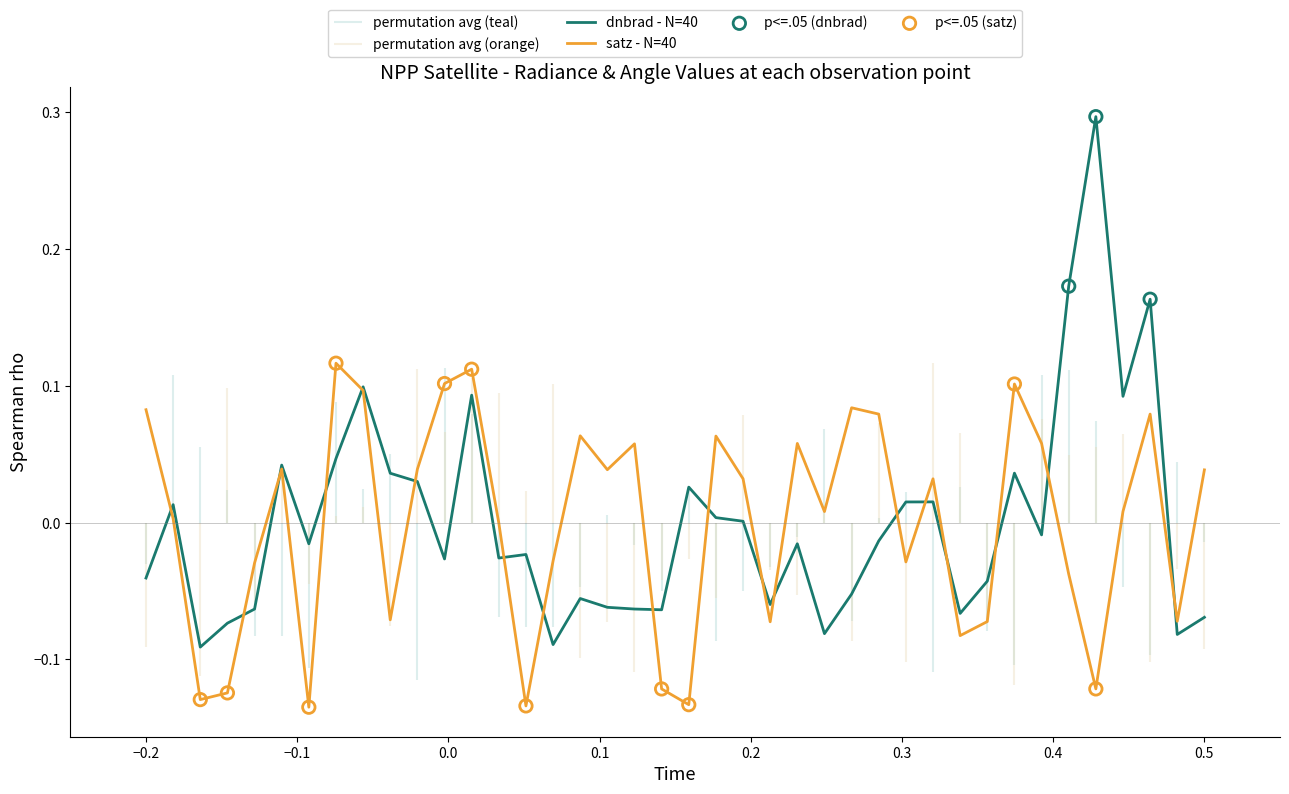

At how many categories does at least one series exceed 0?

28